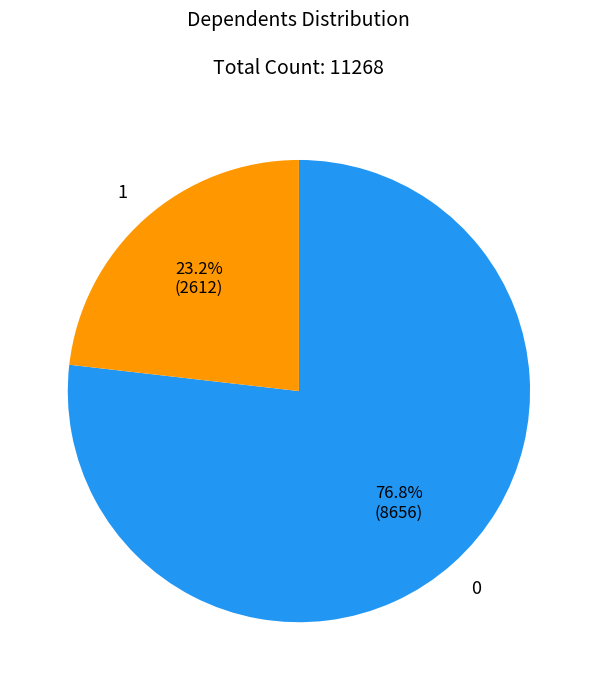

Rank the categories by value from highest to lowest.

0, 1